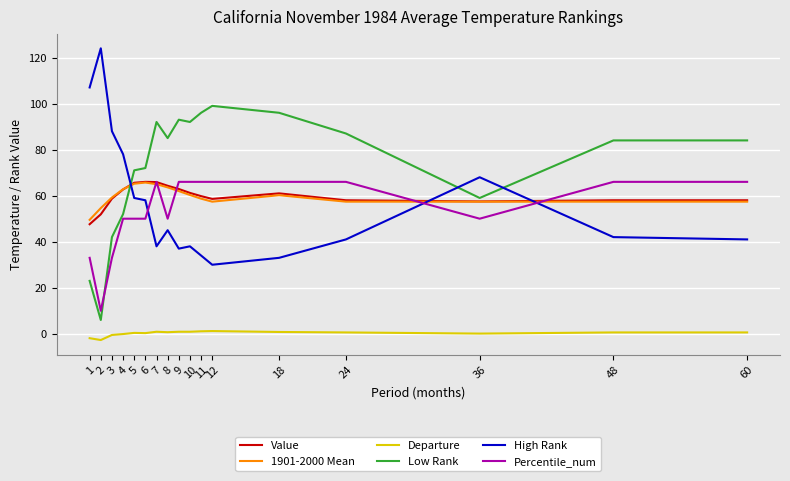

Is it true that Percentile_num equals 66.0 at 12?

True